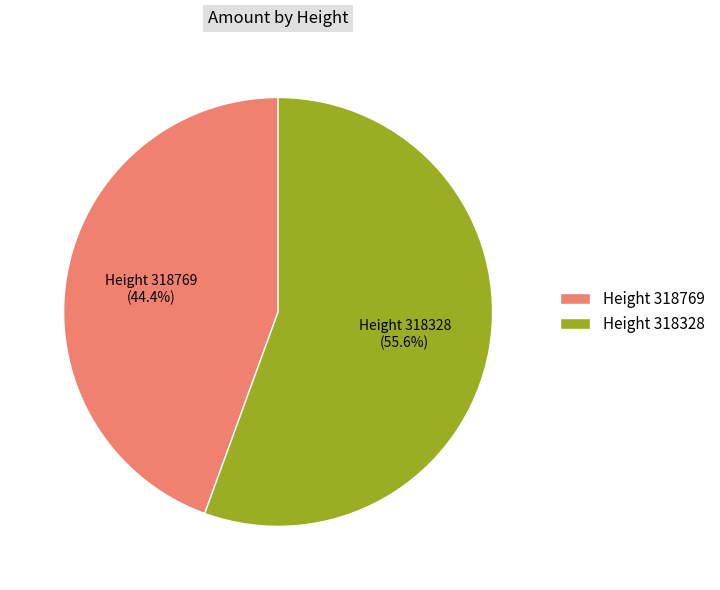

Between Height 318328 and Height 318769, which is larger?

Height 318328